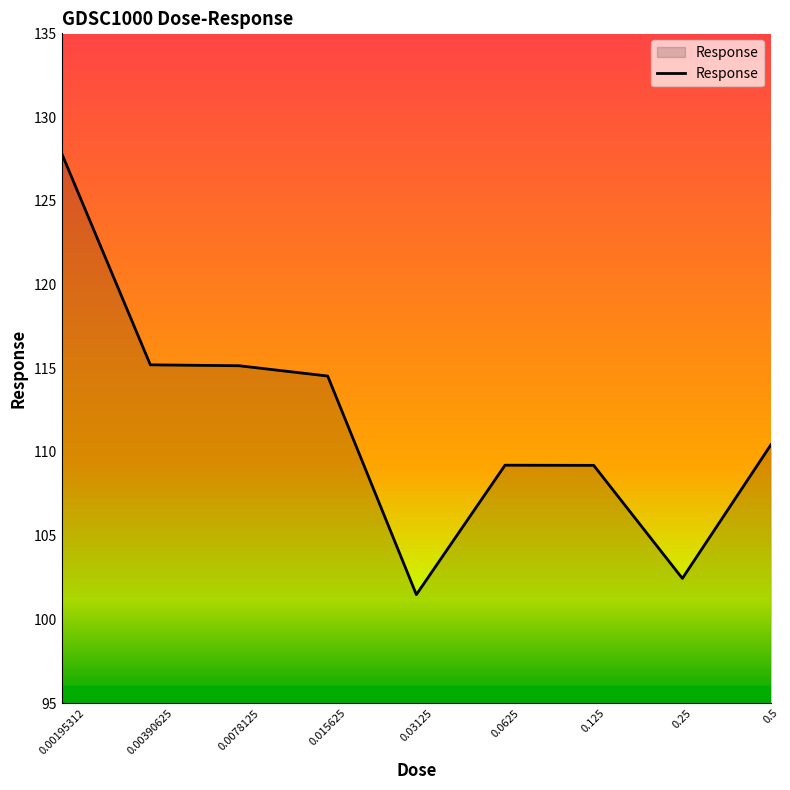

What is the smallest value displayed?

101.5